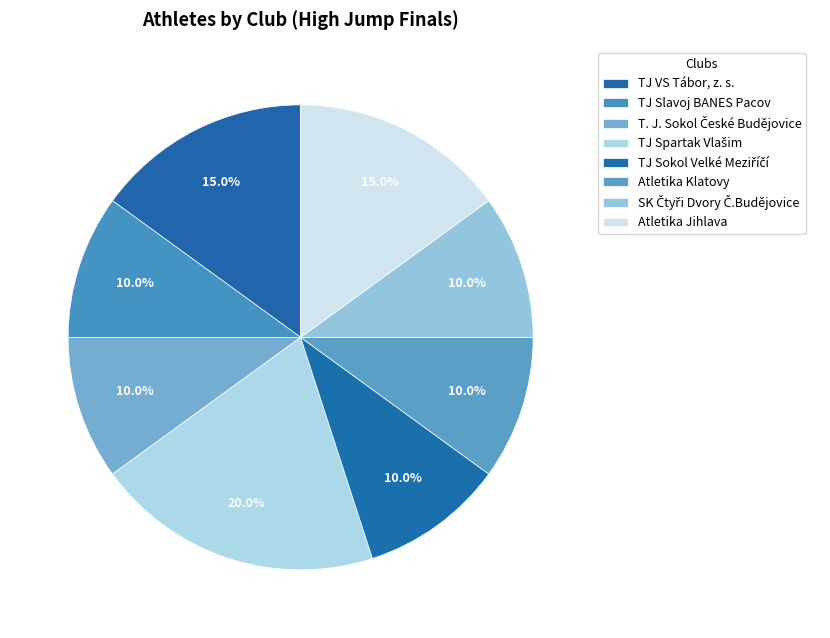

To the nearest percent, what is the difference between the largest and smallest slice percentages?

10%